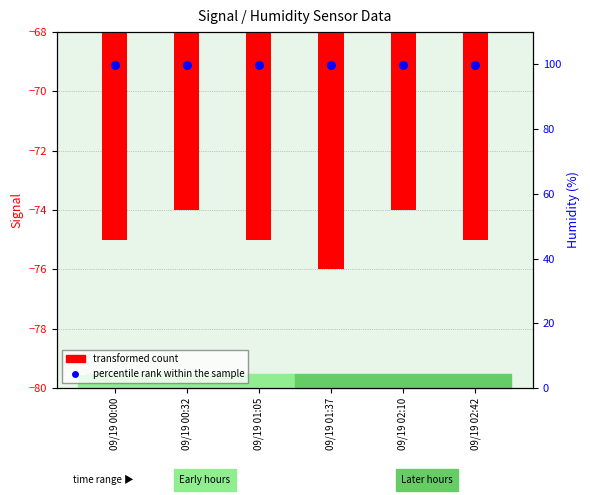

What are all the series names shown in the legend?

transformed count, percentile rank within the sample